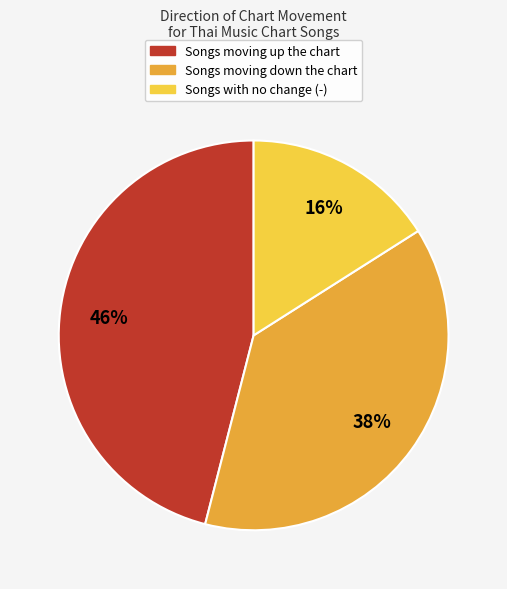

Does any single category account for the majority?

No